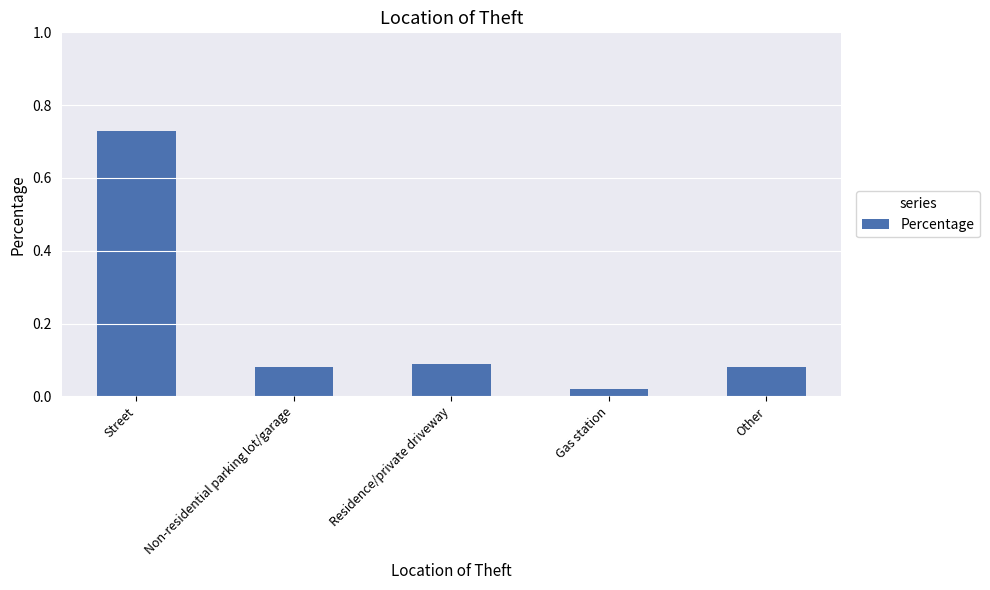

What is the sum of the values at Other and Street?

0.8